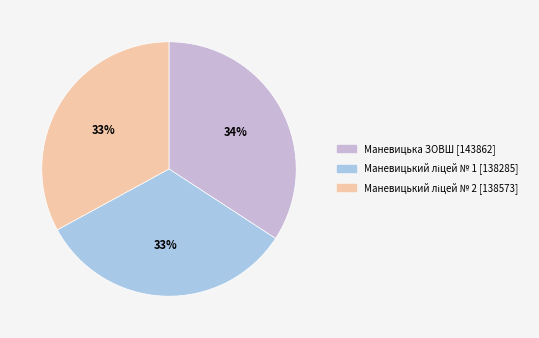

To the nearest percent, what is the difference between the largest and smallest slice percentages?

1%